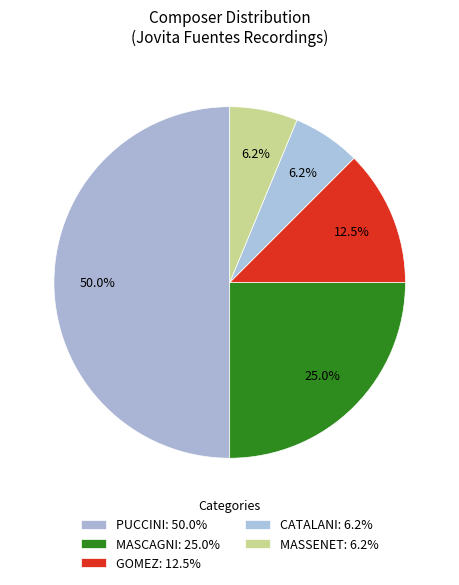

To the nearest percent, what is the difference between the CATALANI and MASCAGNI slice percentages?

19%